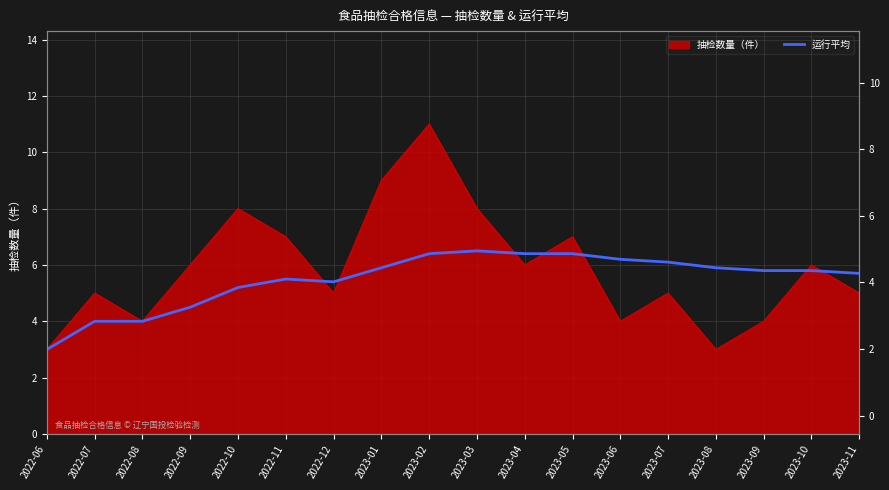

Reading right to left, extract all data points from this chart.

2023-11=5.7	2023-10=5.8	2023-09=5.8	2023-08=5.9	2023-07=6.1	2023-06=6.2	2023-05=6.4	2023-04=6.4	2023-03=6.5	2023-02=6.4	2023-01=5.9	2022-12=5.4	2022-11=5.5	2022-10=5.2	2022-09=4.5	2022-08=4.0	2022-07=4.0	2022-06=3.0